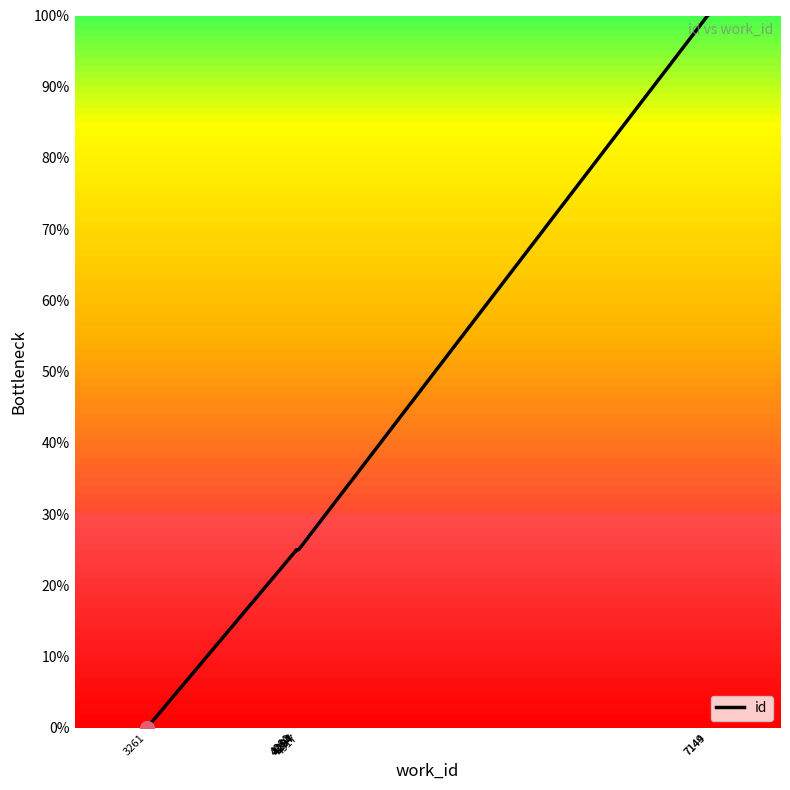

What is the change in value from 3261 to 4281?

+24.6